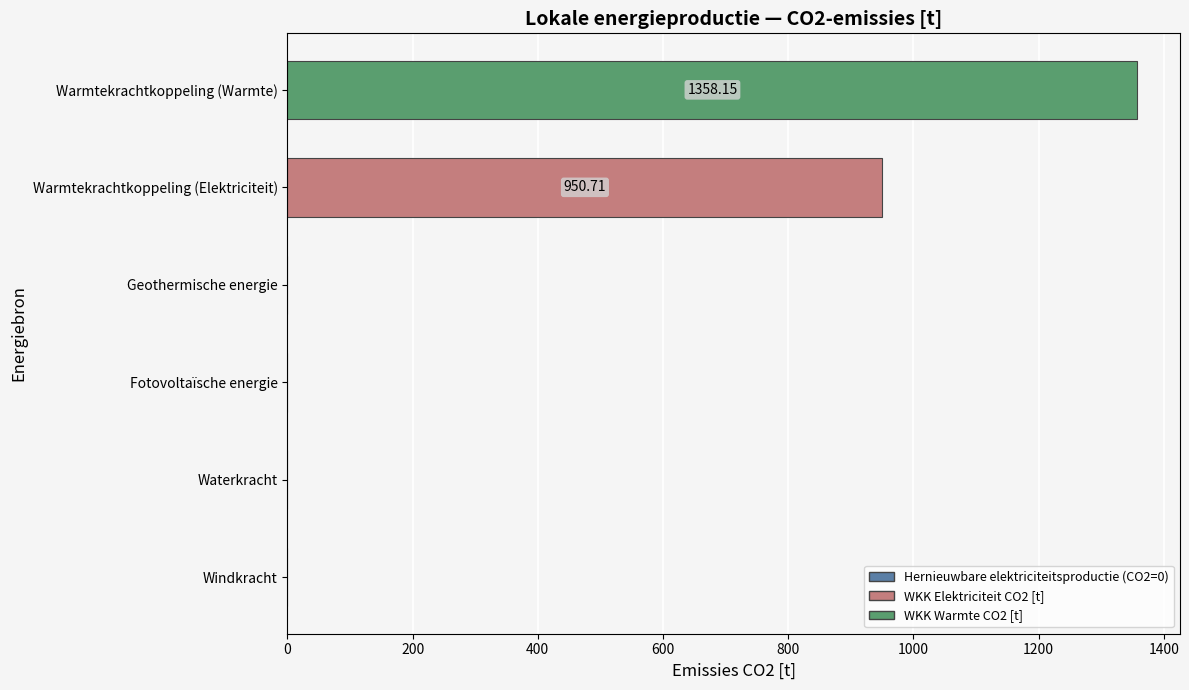

Where is the data nearest to the value 679?

Warmtekrachtkoppeling (Elektriciteit)